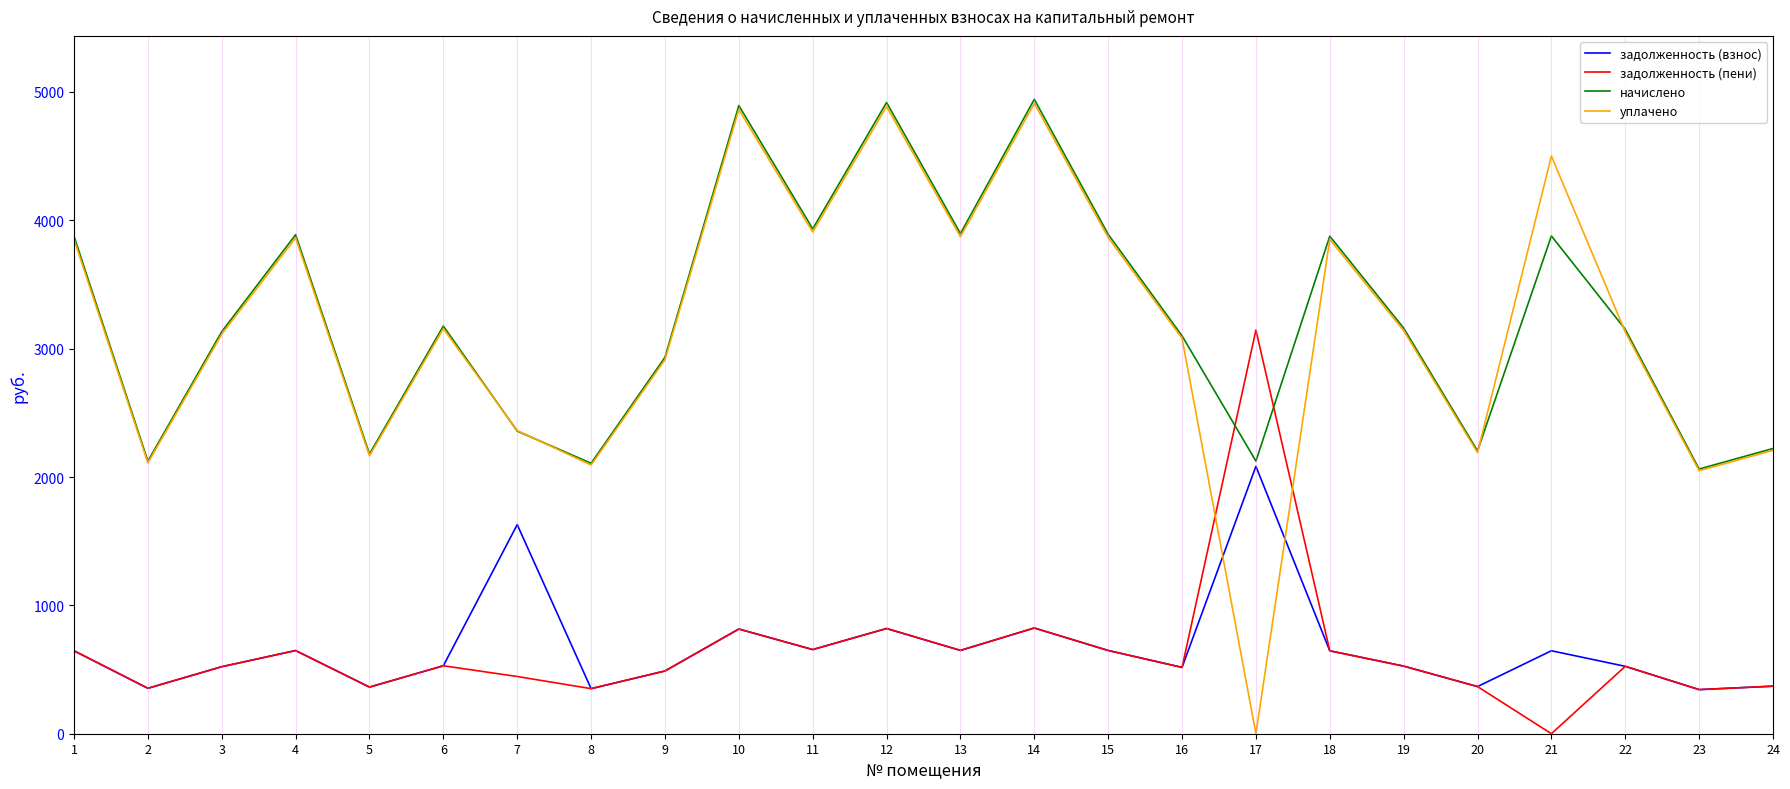

Between 9 and 20, which series saw the biggest shift?

начислено